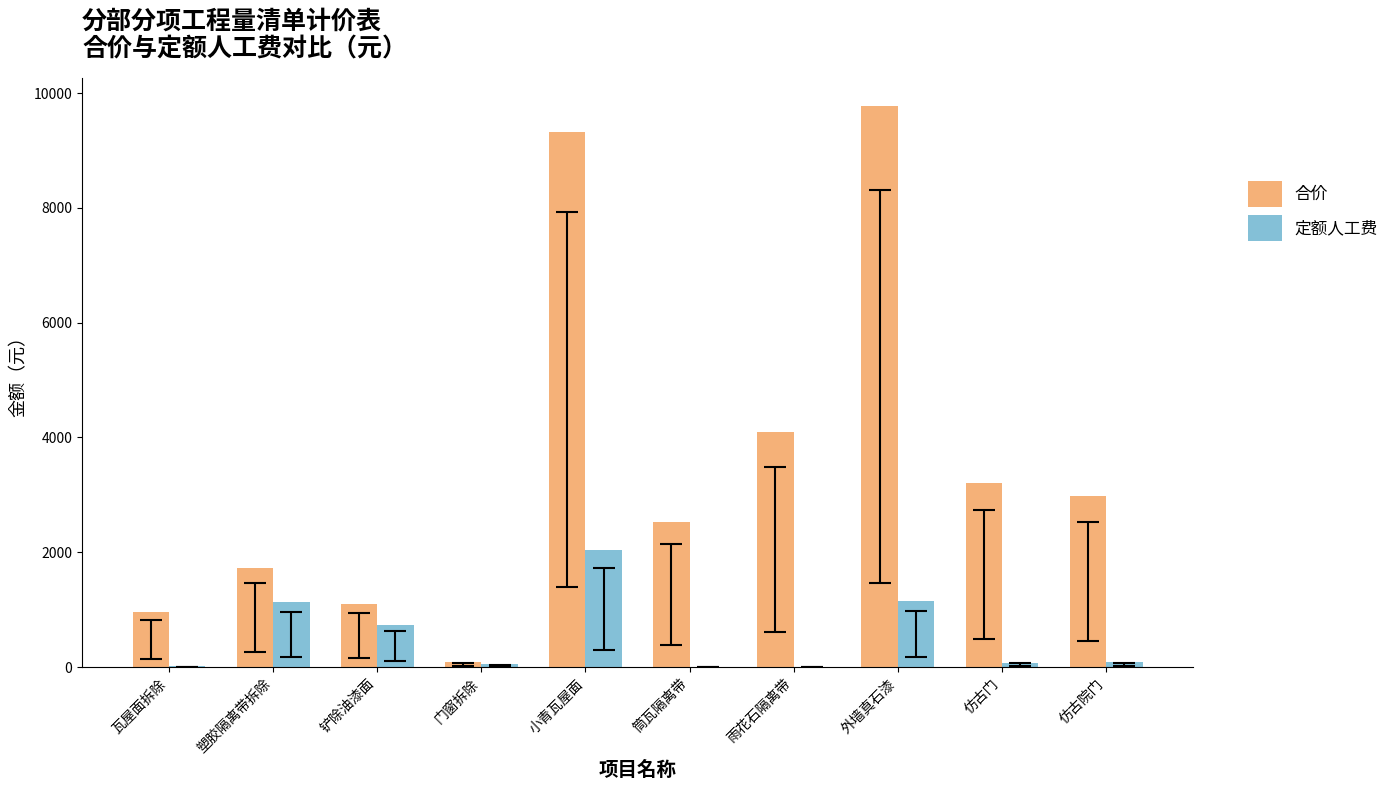

At which label does 定额人工费 first exceed 83?

塑胶隔离带拆除